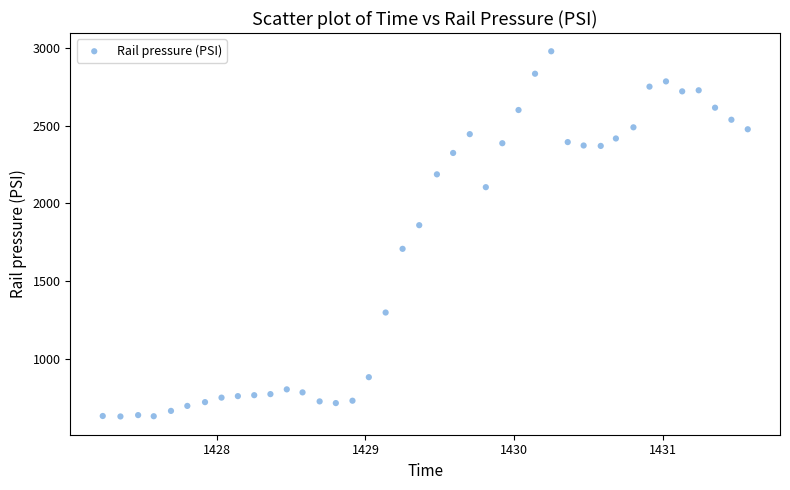

What is the range of Y values (max minus min)?

2346.2